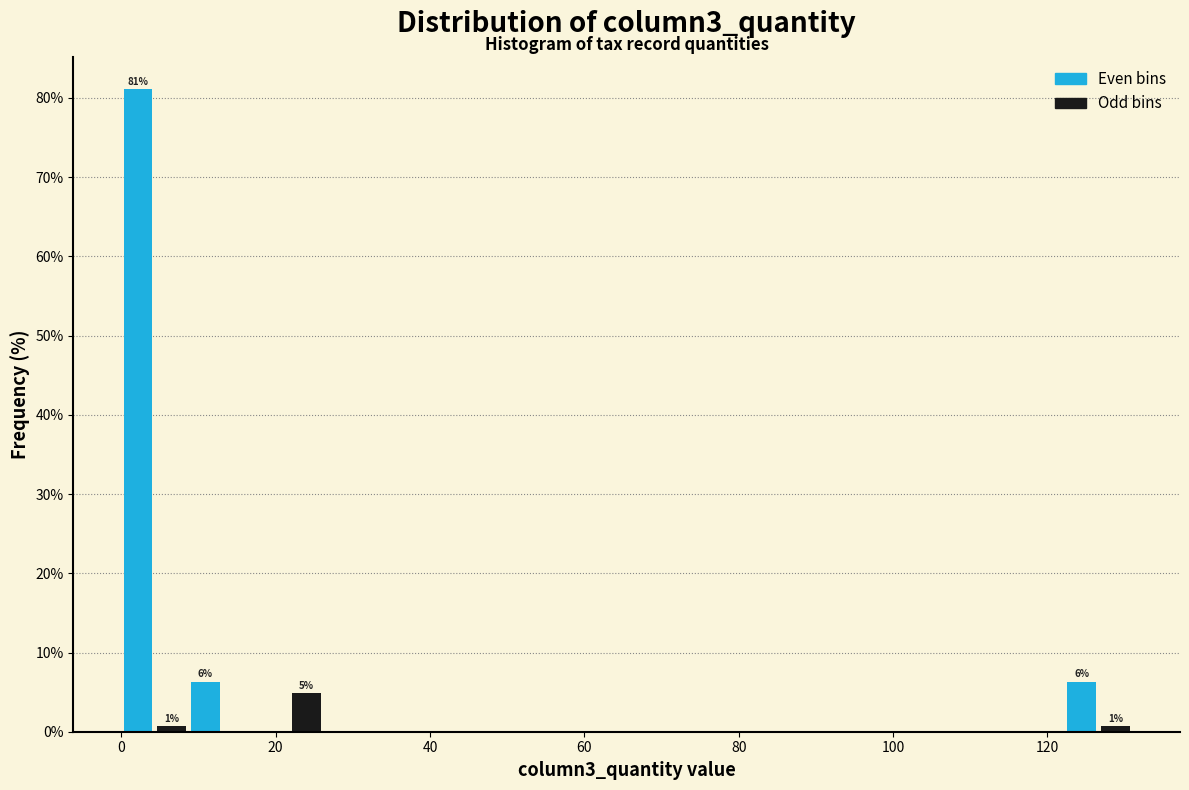

Around what value on the x-axis is the tallest bar? Give the approximate position of its centre, as read against the axis.

2